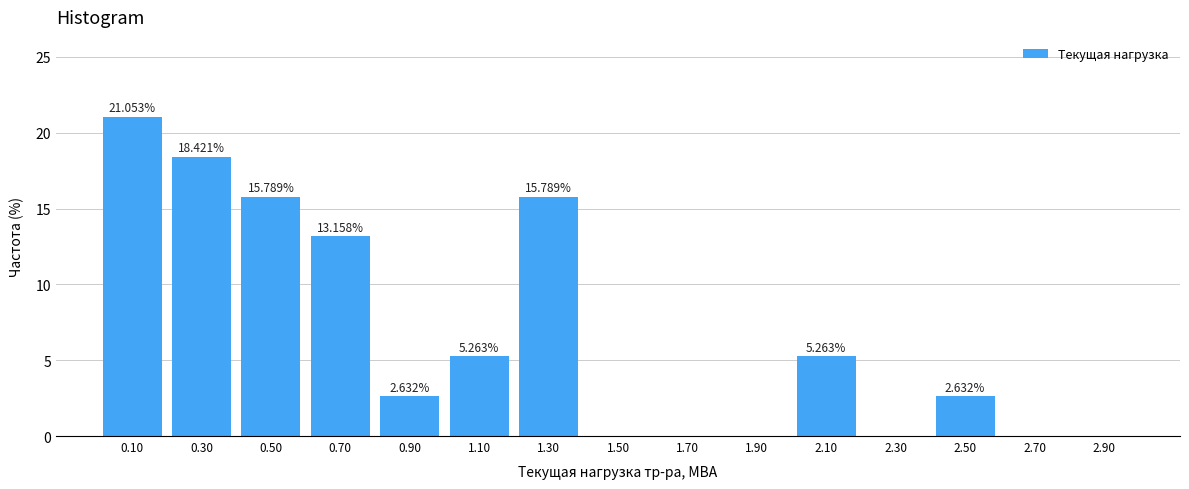

Which range on the x-axis has the tallest bar?

0.0 to 0.2